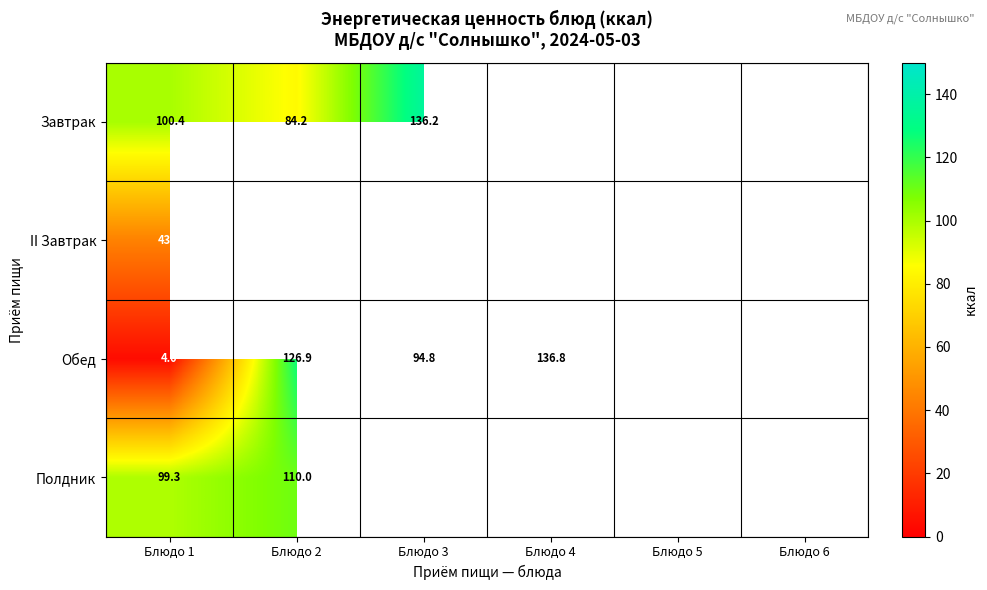

Count the number of data series in this chart.

4